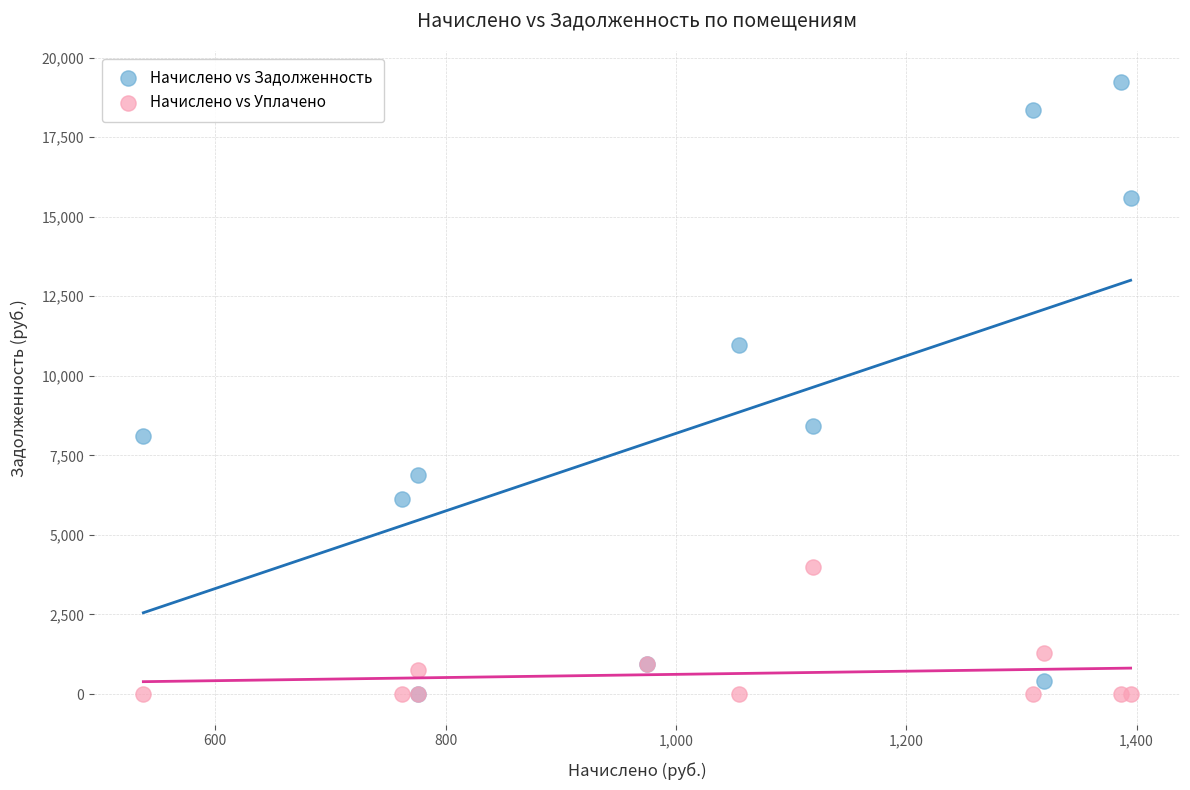

What are all the series names shown in the legend?

Начислено vs Задолженность, Начислено vs Уплачено